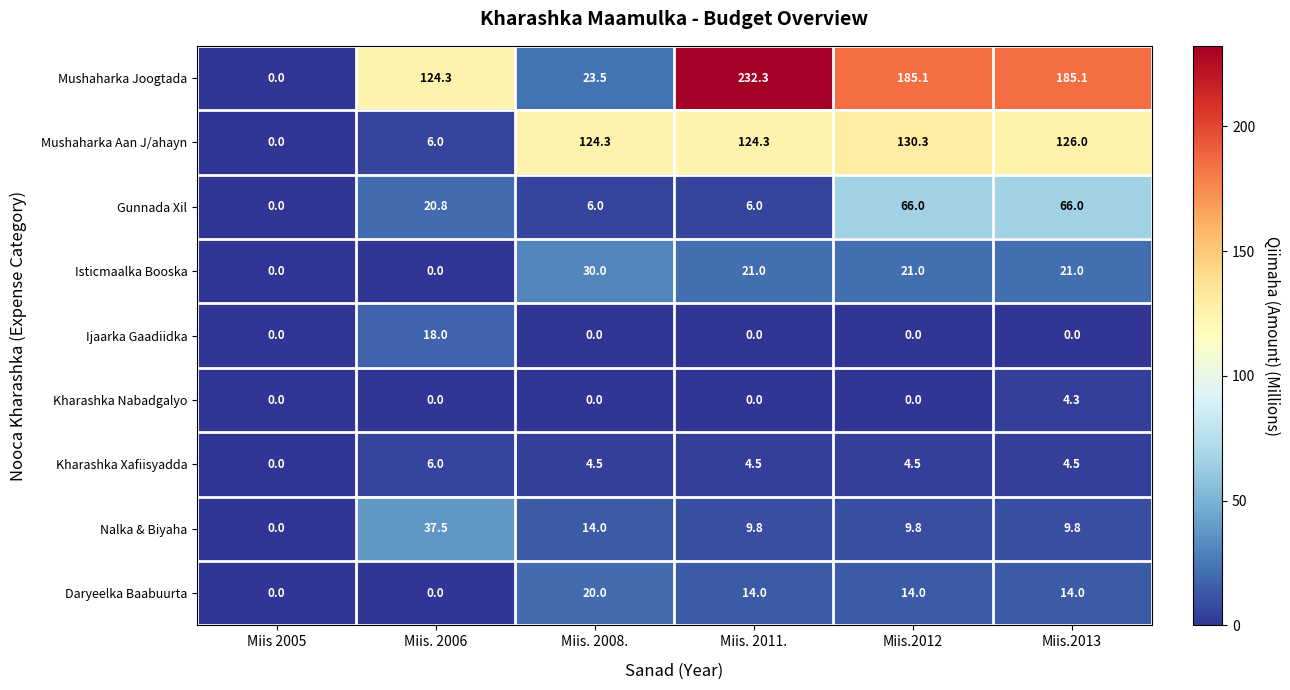

Where does the Daryeelka Baabuurta series first go above 14?

Miis. 2008.